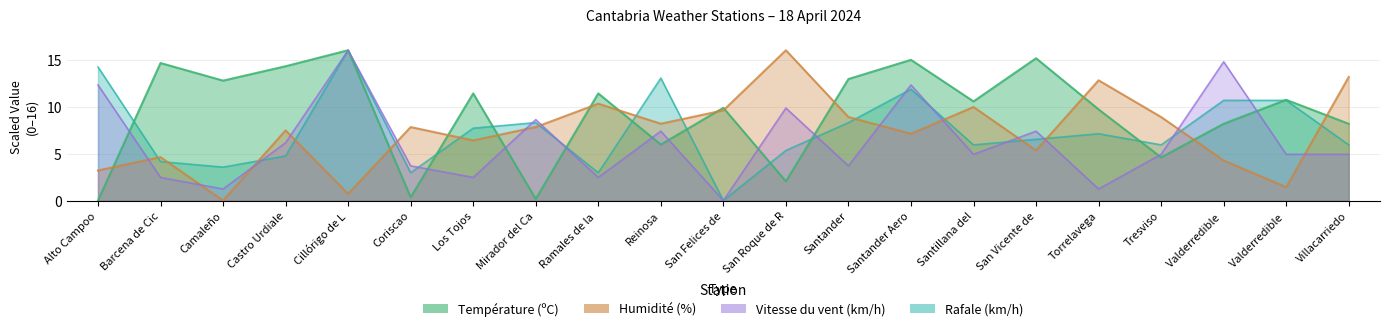

What is the value of the Vitesse du vent (km/h) point at the 12th from the left?

9.8